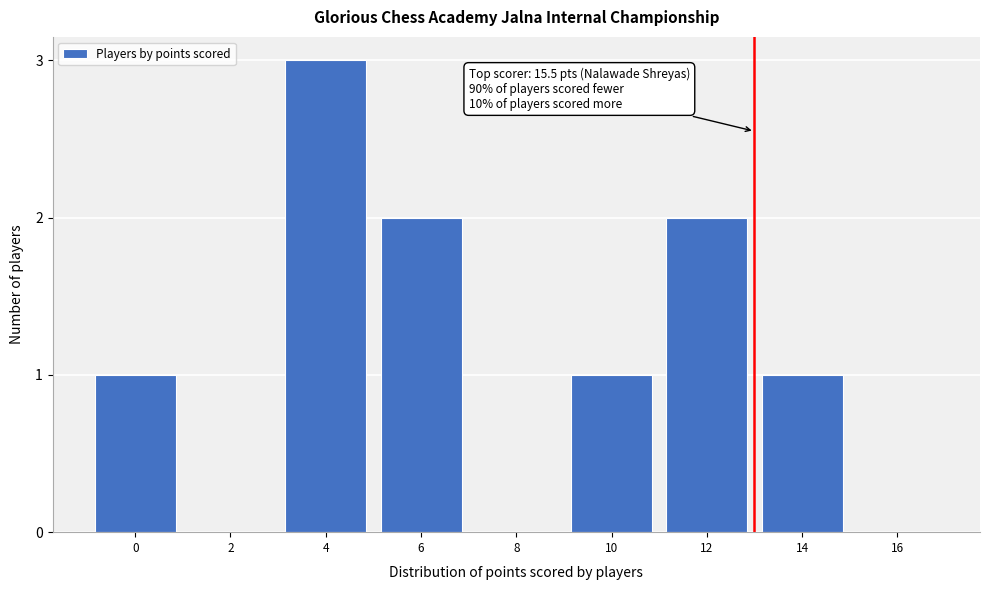

Reading left to right, list all the values displayed in this chart.

0=1	2=0	4=3	6=2	8=0	10=1	12=2	14=1	16=0